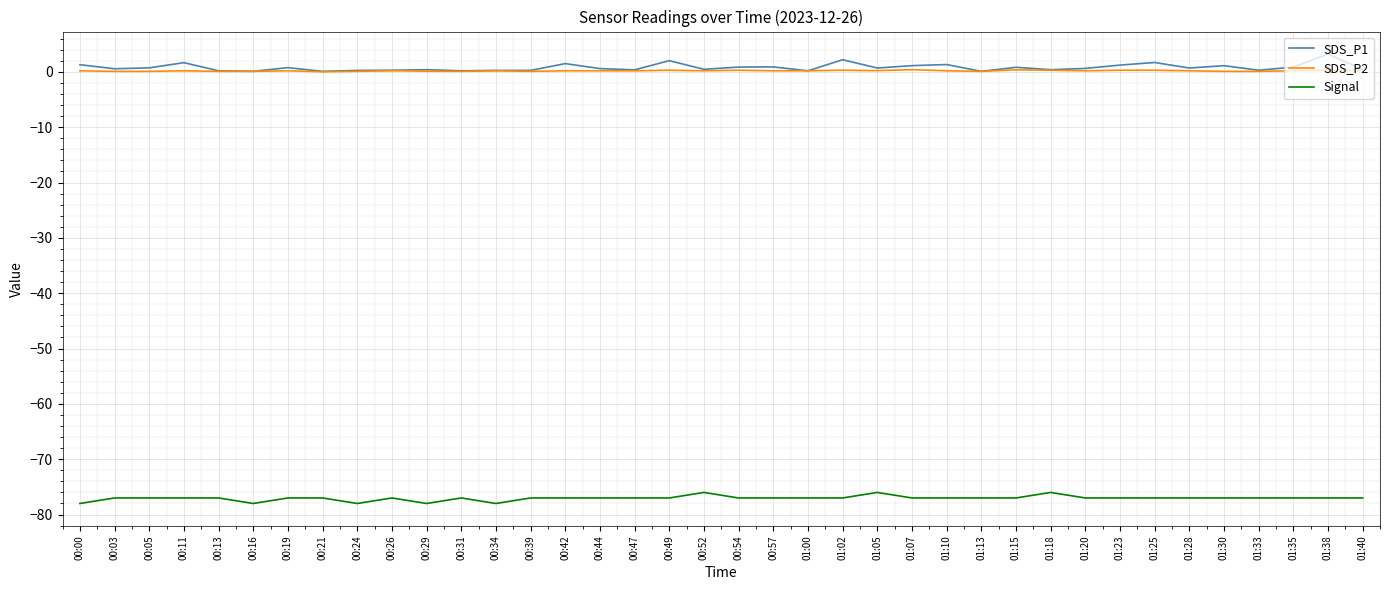

Is it true that SDS_P2 equals 0.2 at 00:19?

True